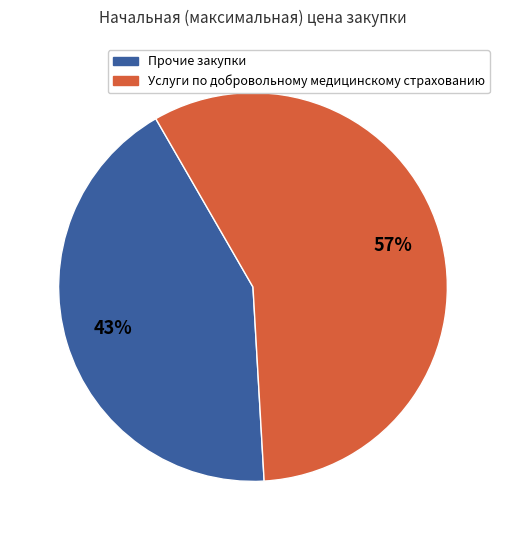

Which category has the smallest portion of the pie?

Прочие закупки